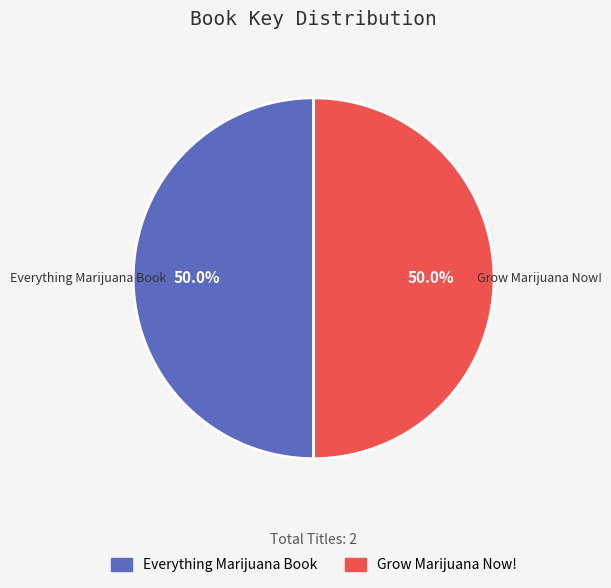

Approximately how many times larger is the value at Everything Marijuana Book compared to Grow Marijuana Now!?

1.0